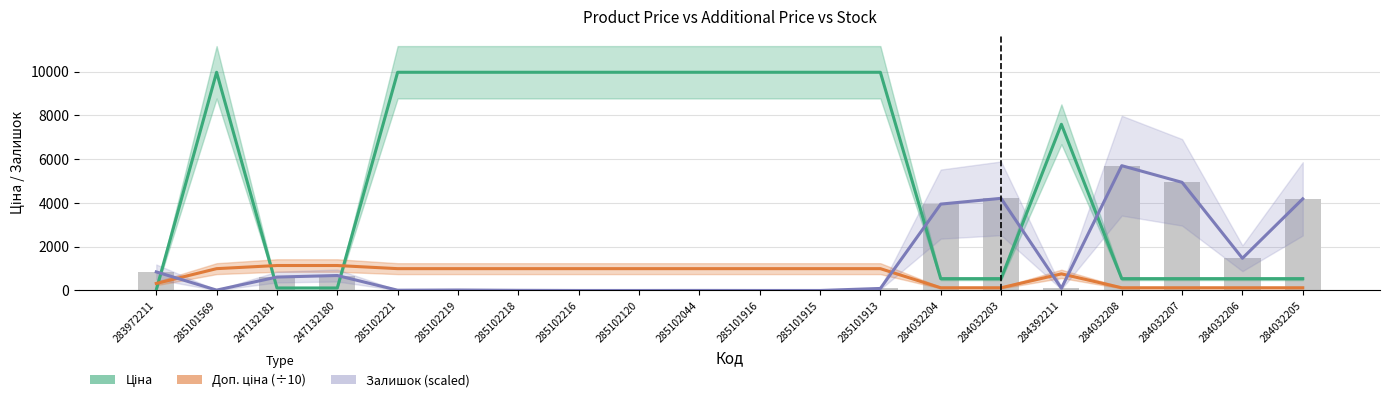

The Доп. ціна (÷10) series shows 997.5 at 285102216. True or false?

True